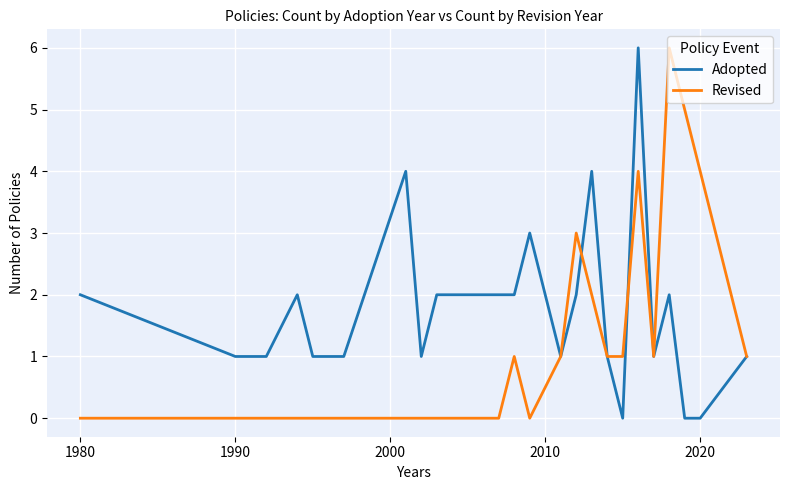

Does the chart display data point markers on the line(s)?

No